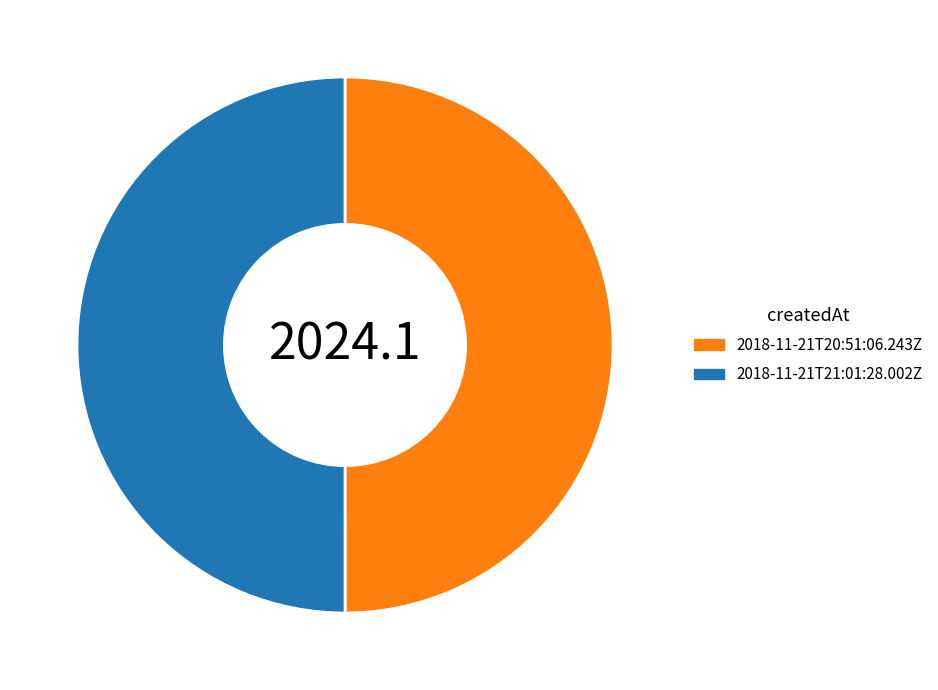

The 2018-11-21T20:51:06.243Z slice represents 37% of the pie. True or false?

False